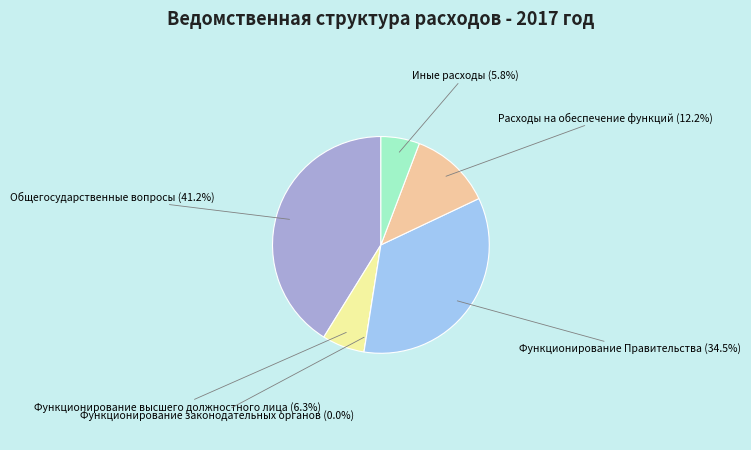

Between Общегосударственные вопросы and Расходы на обеспечение функций, which is larger?

Общегосударственные вопросы